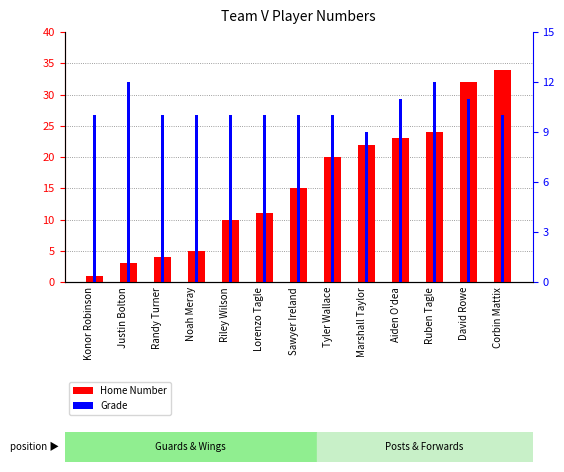

What is the label of the 5th bar from the left?

Riley Wilson